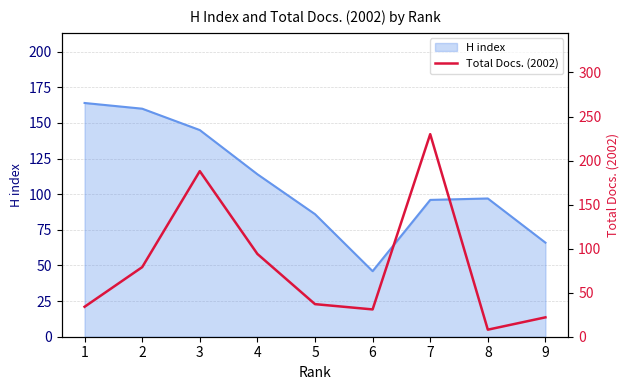

At which label does H index reach its minimum?

6